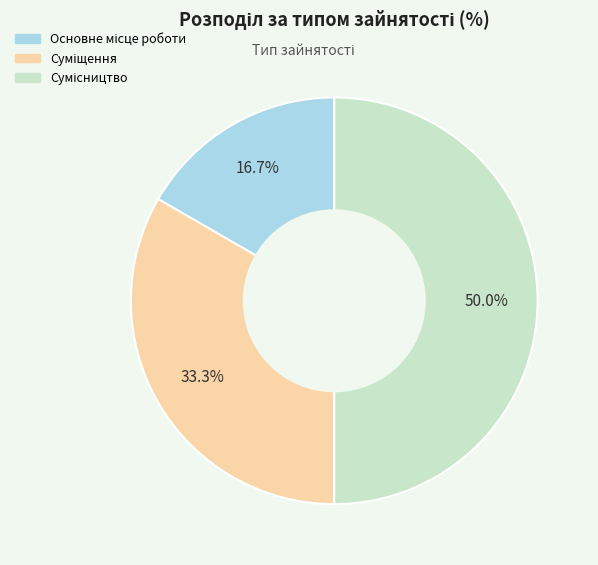

What is the smallest slice in the pie chart?

Основне місце роботи